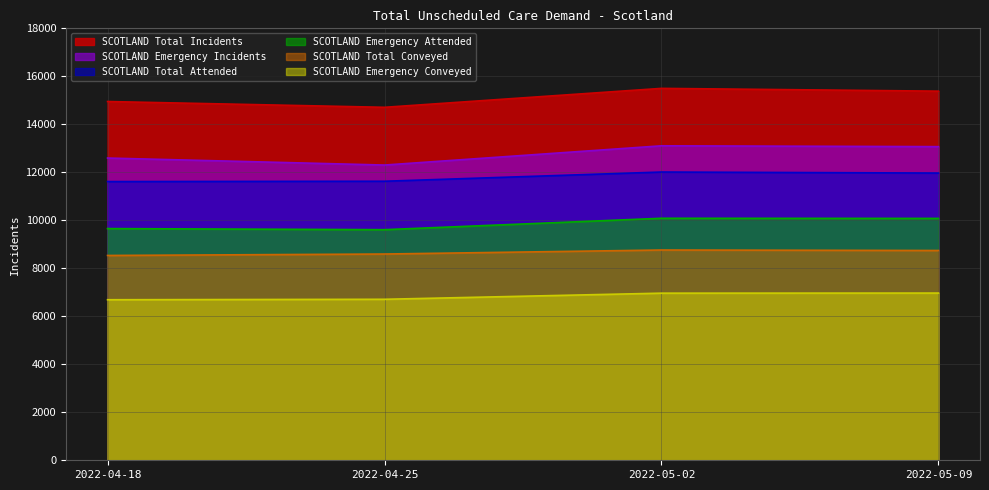

Rank the categories by SCOTLAND Emergency Incidents value from lowest to highest.

2022-04-25, 2022-04-18, 2022-05-09, 2022-05-02